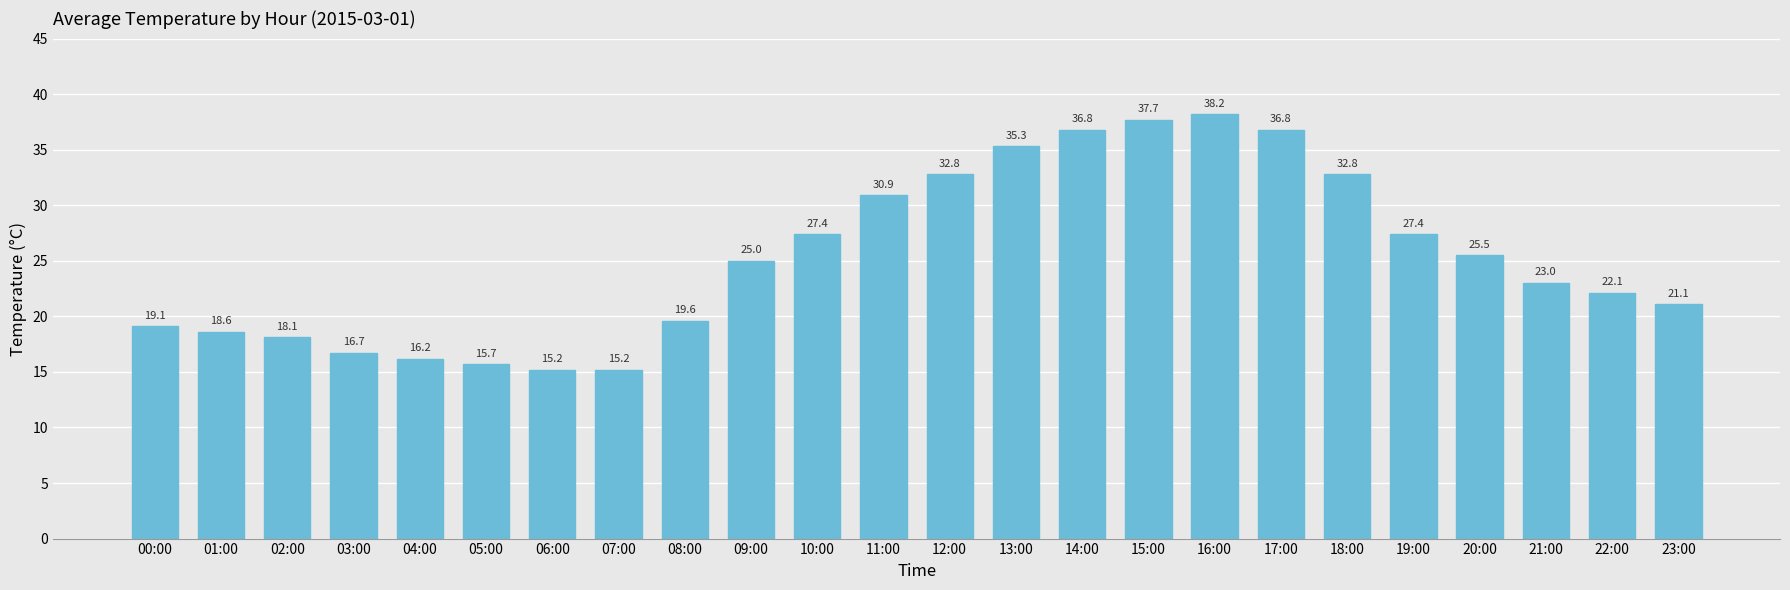

The chart shows a value of 30.9 at 11:00. True or false?

True